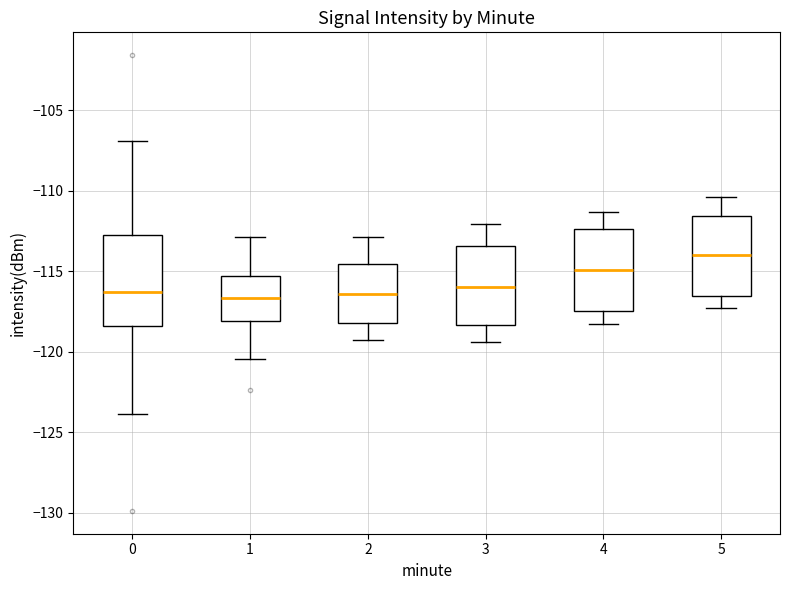

Reading left to right, read every box against the y-axis: the position of its median line, the range the box covers, and the ends of its whiskers. The values are not printed on the chart, so give them approximately, as read against the axis.

0: median -116.5, box -118.5 to -113.0, whiskers -124.0 to -107.0
1: median -116.5, box -118.0 to -115.5, whiskers -120.5 to -113.0
2: median -116.5, box -118.0 to -114.5, whiskers -119.5 to -113.0
3: median -116.0, box -118.5 to -113.5, whiskers -119.5 to -112.0
4: median -115.0, box -117.5 to -112.5, whiskers -118.5 to -111.5
5: median -114.0, box -116.5 to -111.5, whiskers -117.5 to -110.5